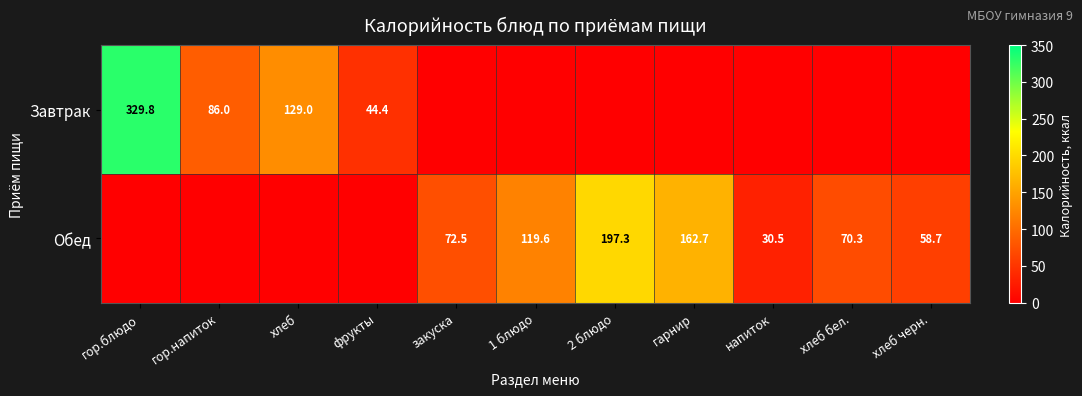

True or false: Обед has a value of 51.6 at напиток.

False